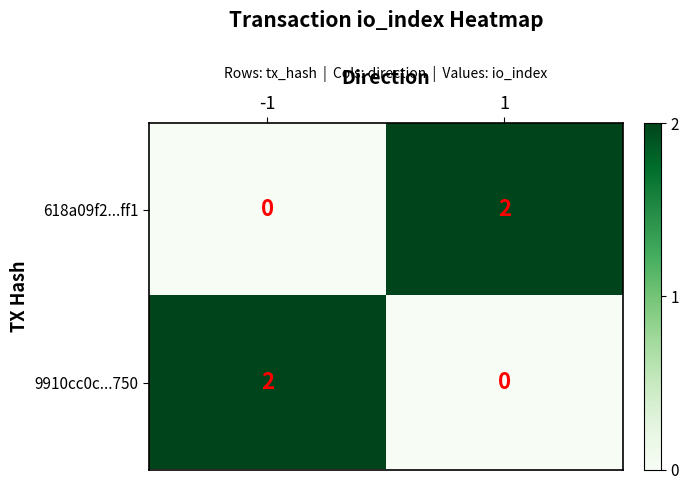

What is the total value across all series at -1?

2